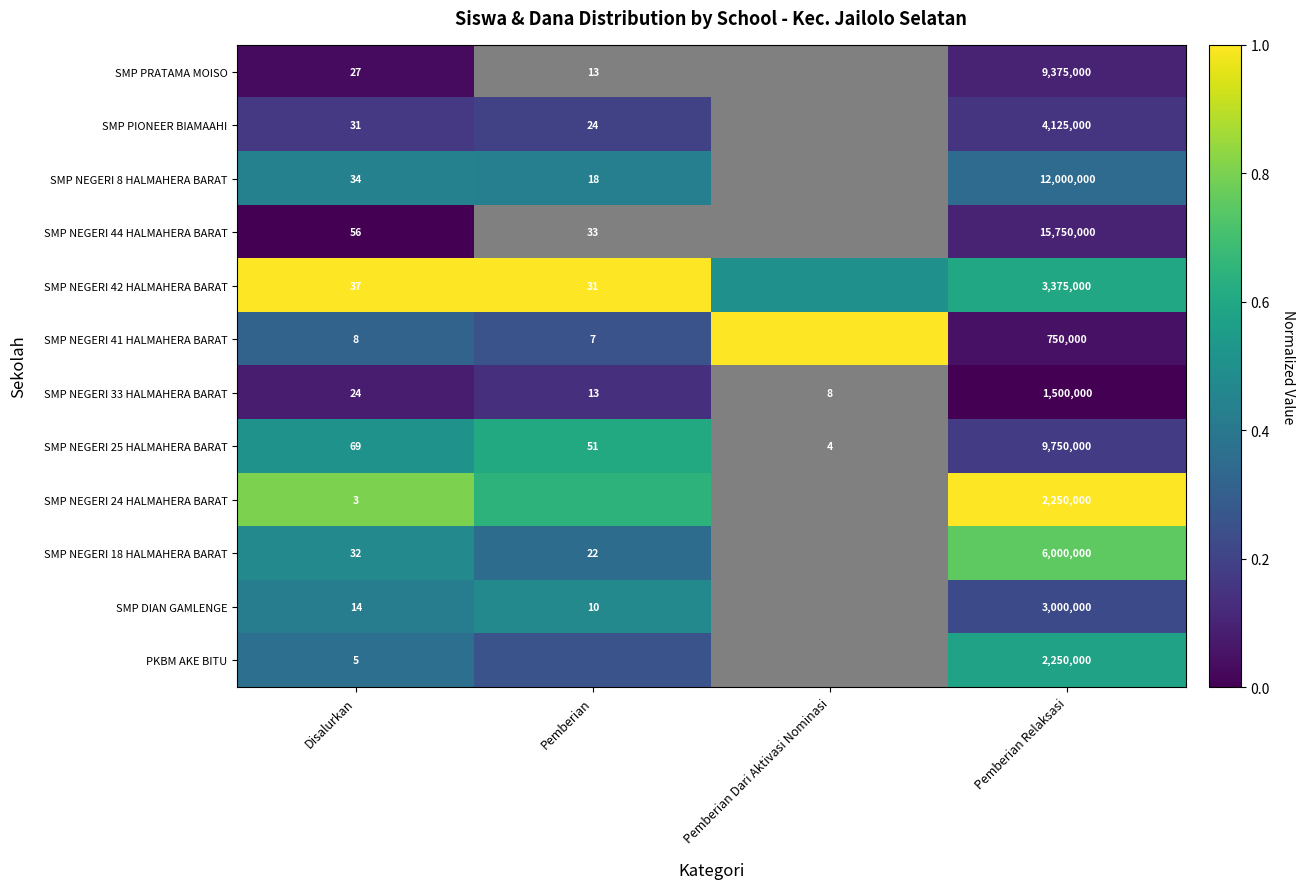

Is the value of SMP DIAN GAMLENGE at Disalurkan greater than the value of SMP NEGERI 8 HALMAHERA BARAT at Pemberian Relaksasi?

No